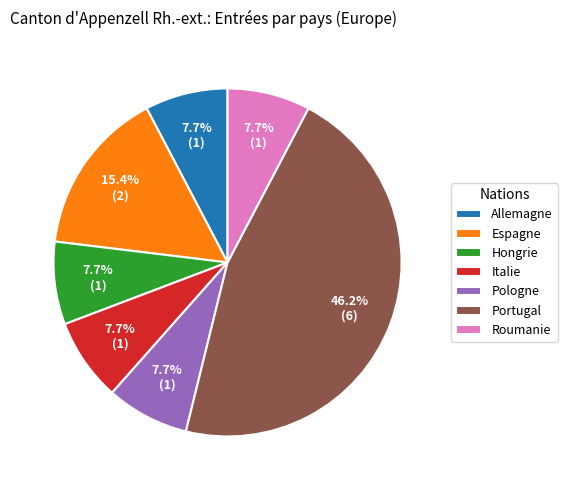

To the nearest percent, what percentage of the pie is Espagne?

15%